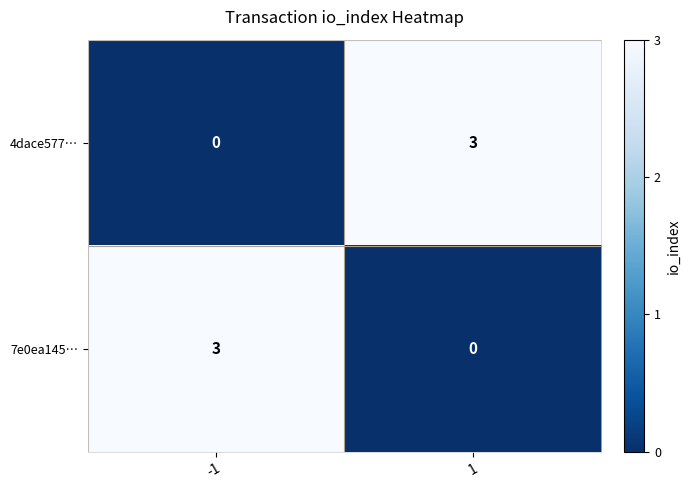

How many positive values does the 4dace577… series have?

1